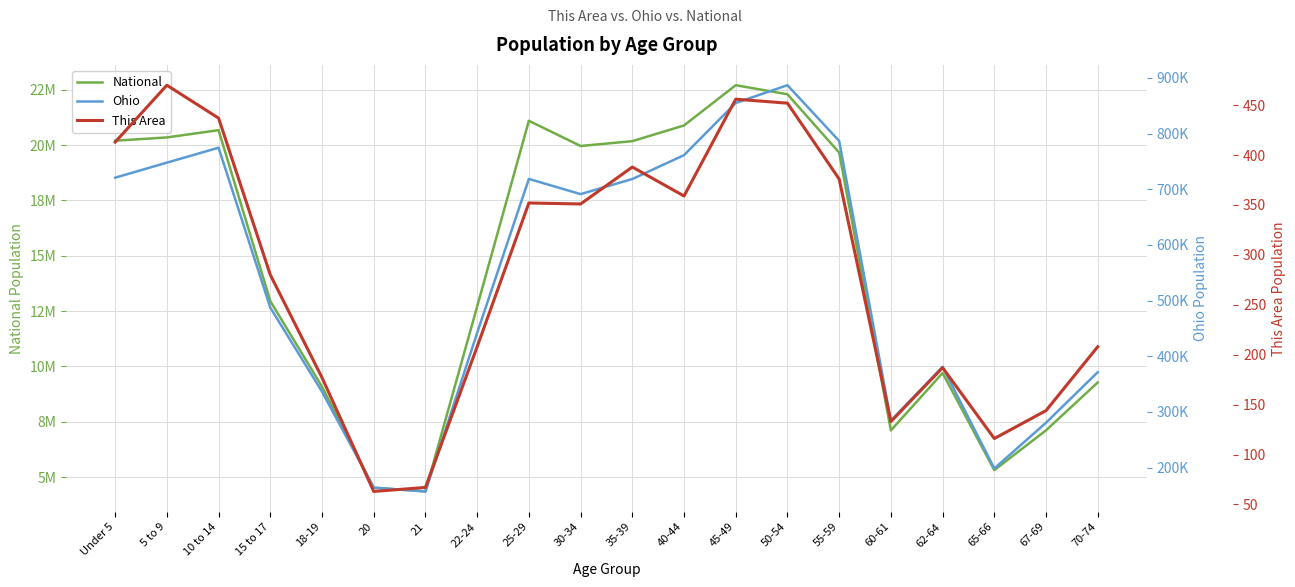

What is the label of the 3rd point from the right?

65-66